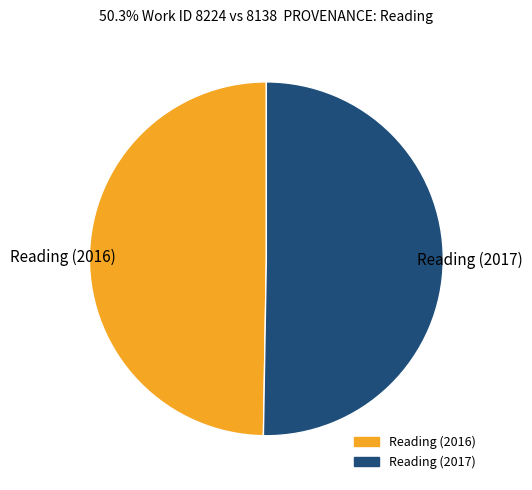

Combined, do Reading (2016) and Reading (2017) account for over 50%?

Yes